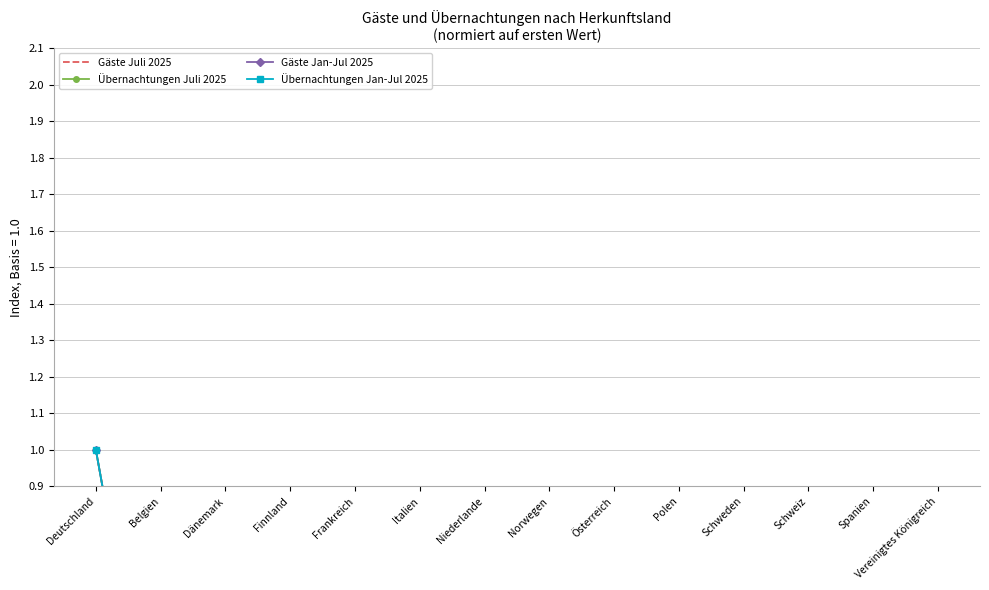

At which category does Gäste Juli 2025 reach its first local valley?

Belgien